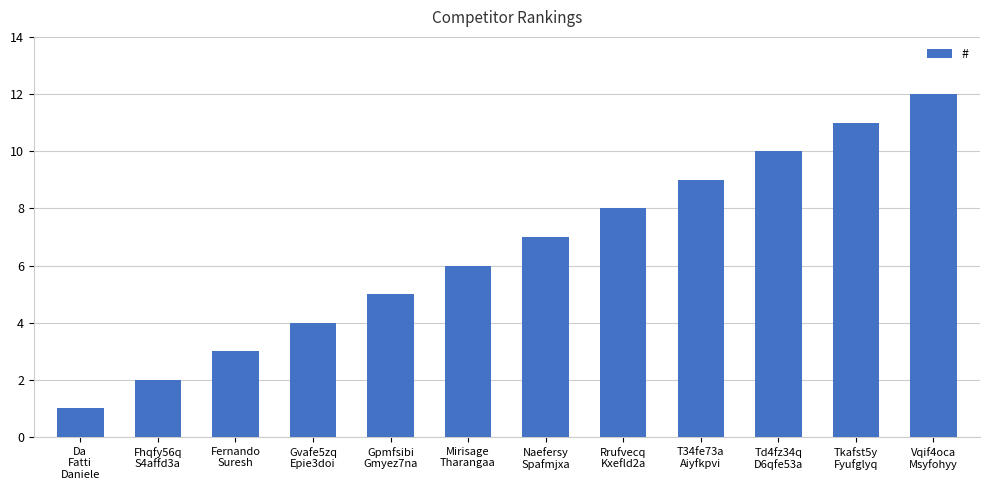

What is the maximum value shown in the chart?

12